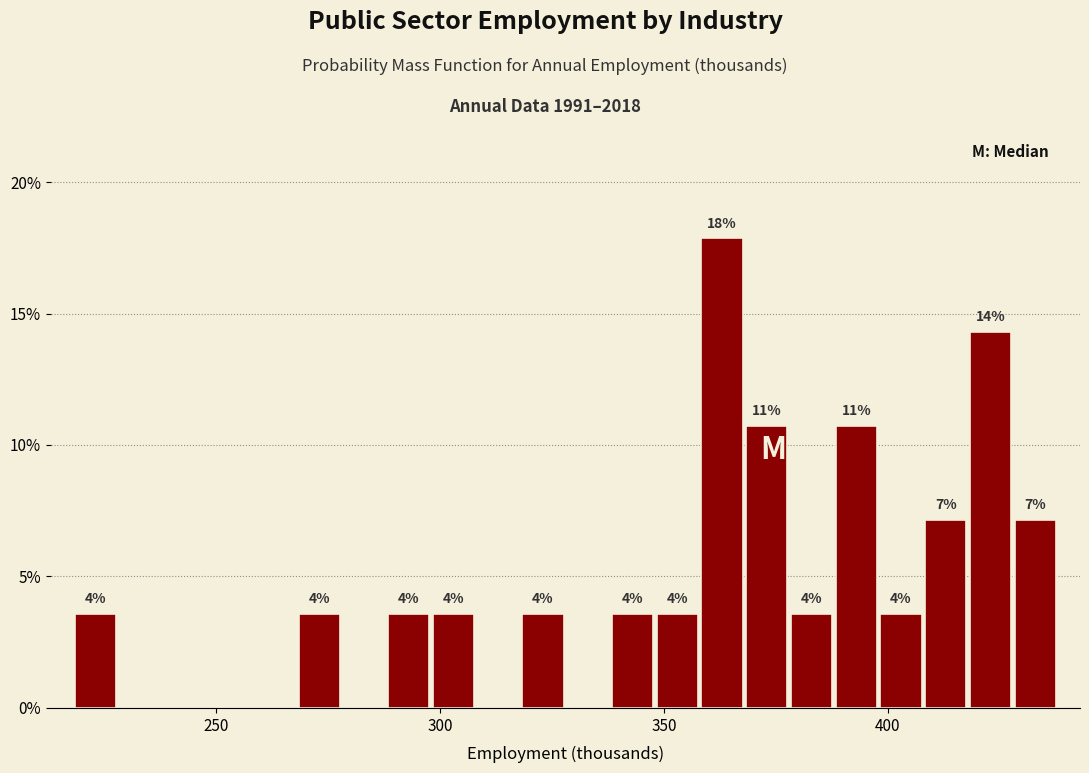

Read against the x-axis, roughly where is the centre of the tallest bar?

365